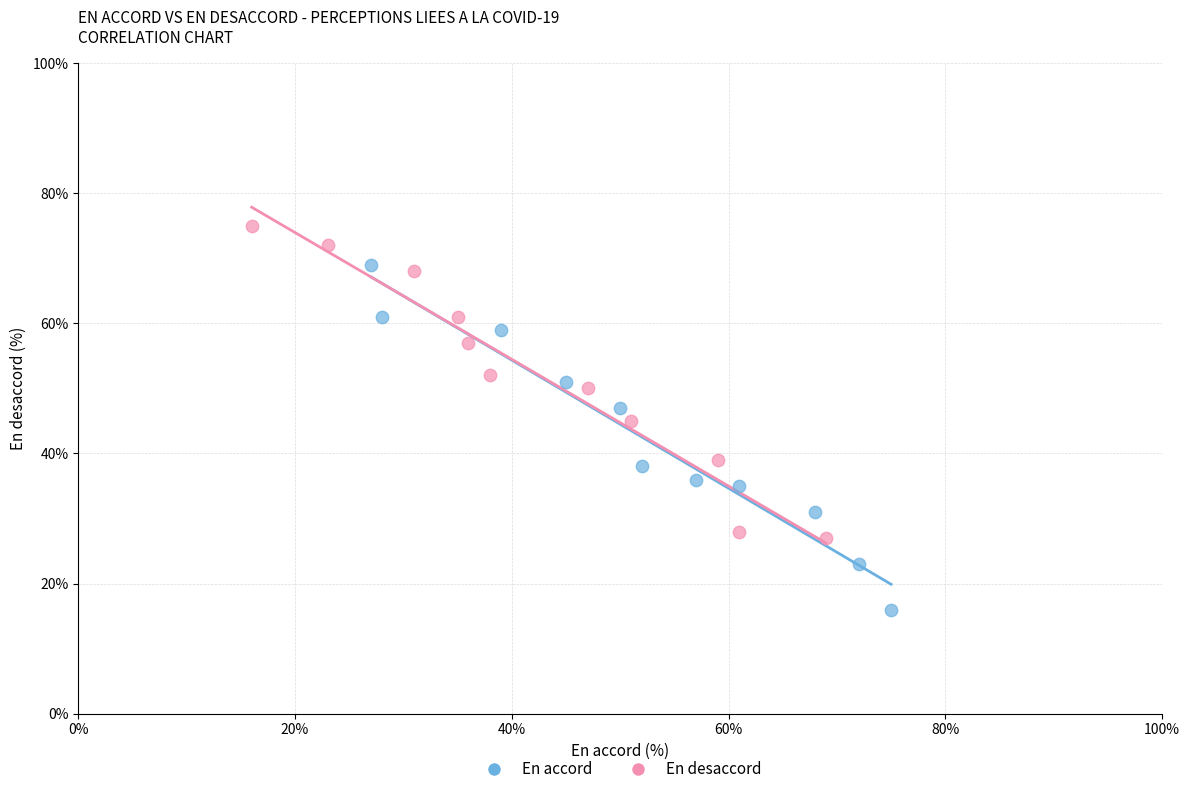

Which series reaches the maximum Y coordinate?

En desaccord